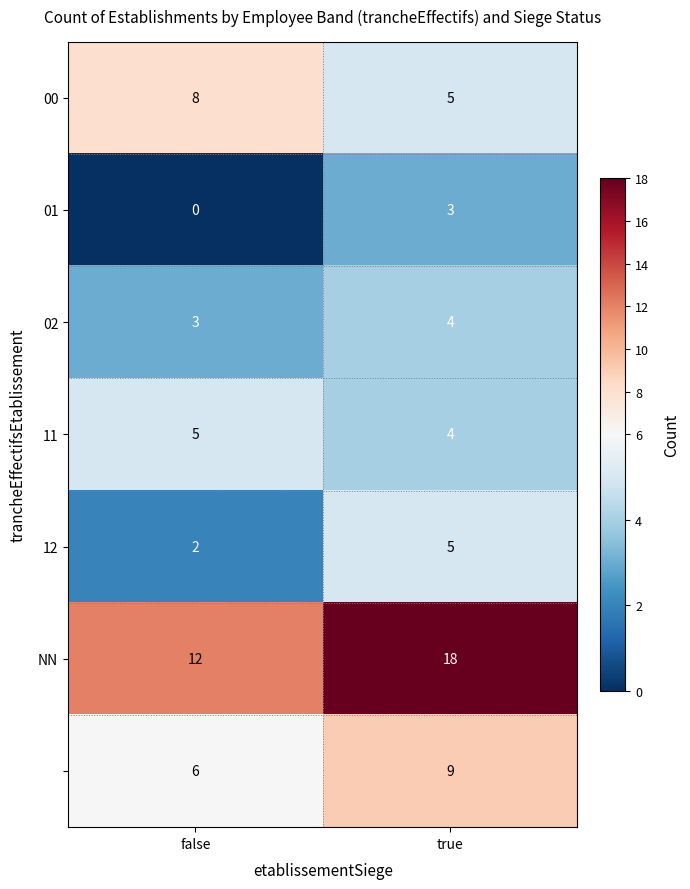

What is the difference between the highest and lowest values at false?

12